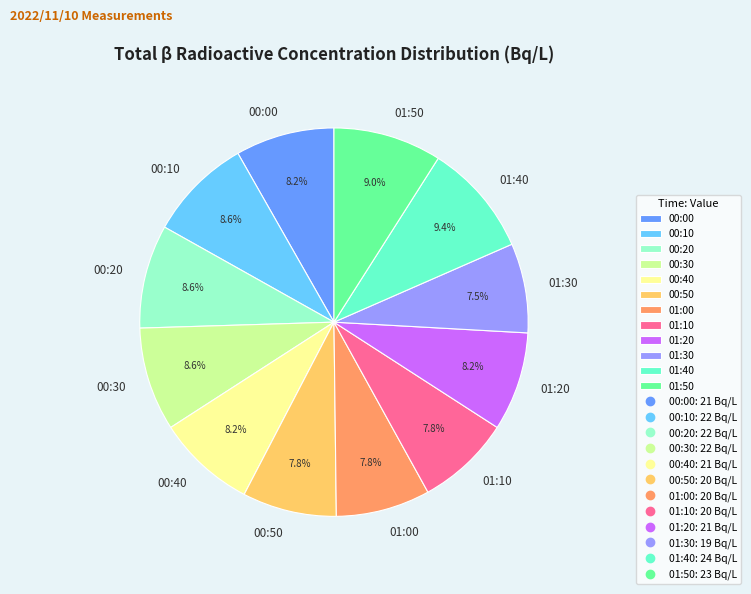

To the nearest percent, what is the average slice percentage?

8%